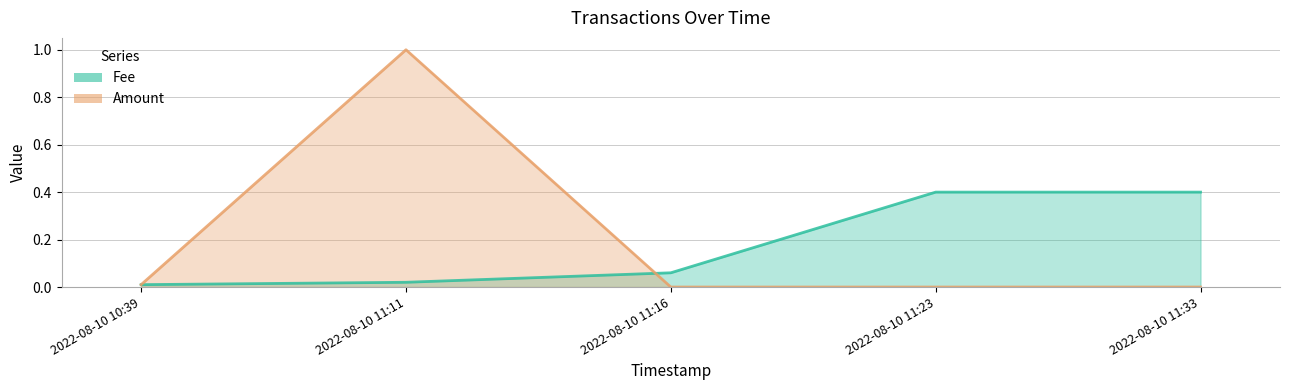

True or false: Fee has more than 0 interior local peaks.

False